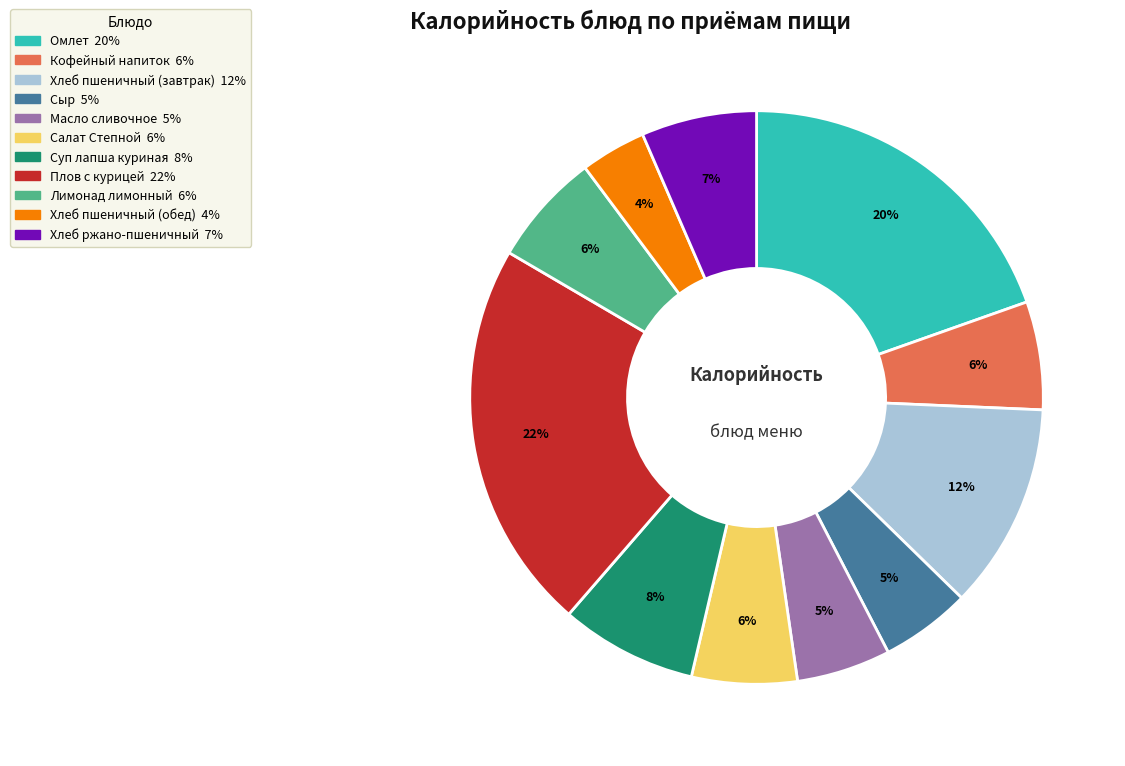

True or false: Лимонад лимонный accounts for 6% of the total.

True